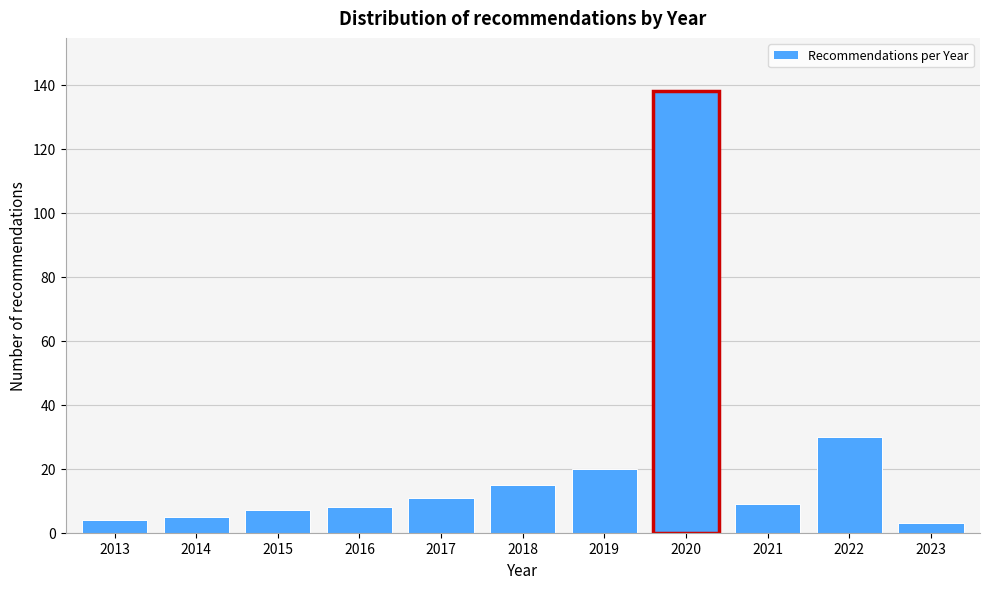

Reading left to right, list all the values displayed in this chart.

2013=4	2014=5	2015=7	2016=8	2017=11	2018=15	2019=20	2020=138	2021=9	2022=30	2023=3